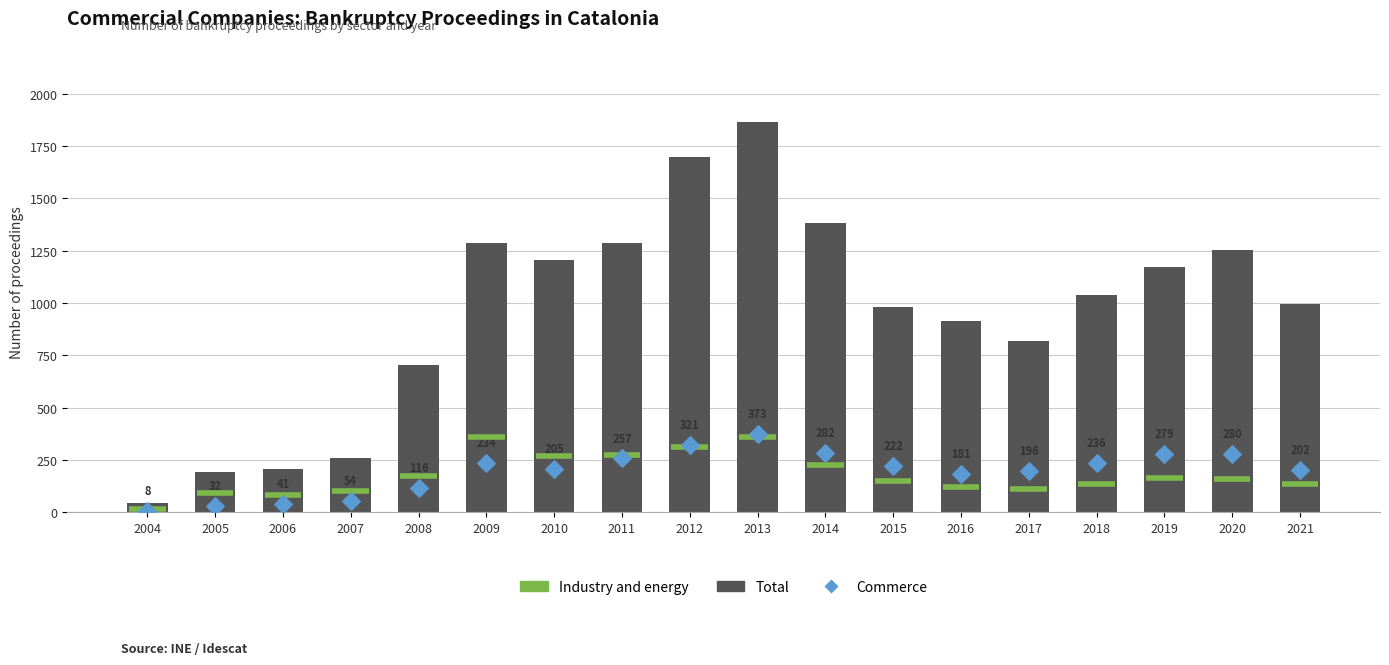

Which series reaches the maximum Y coordinate?

Total